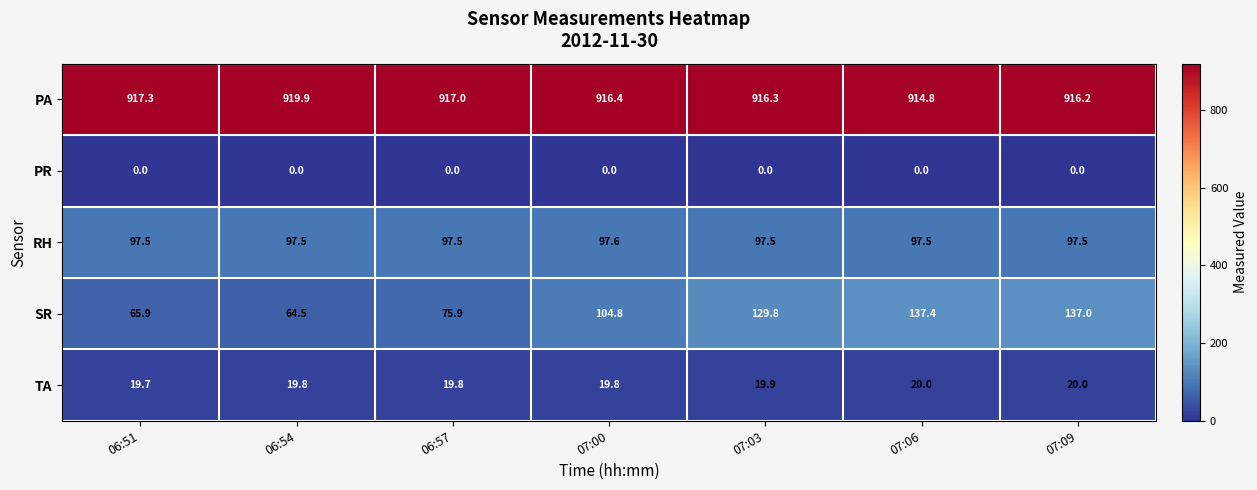

Is the value of TA at 06:57 greater than the value of PR at 06:54?

Yes